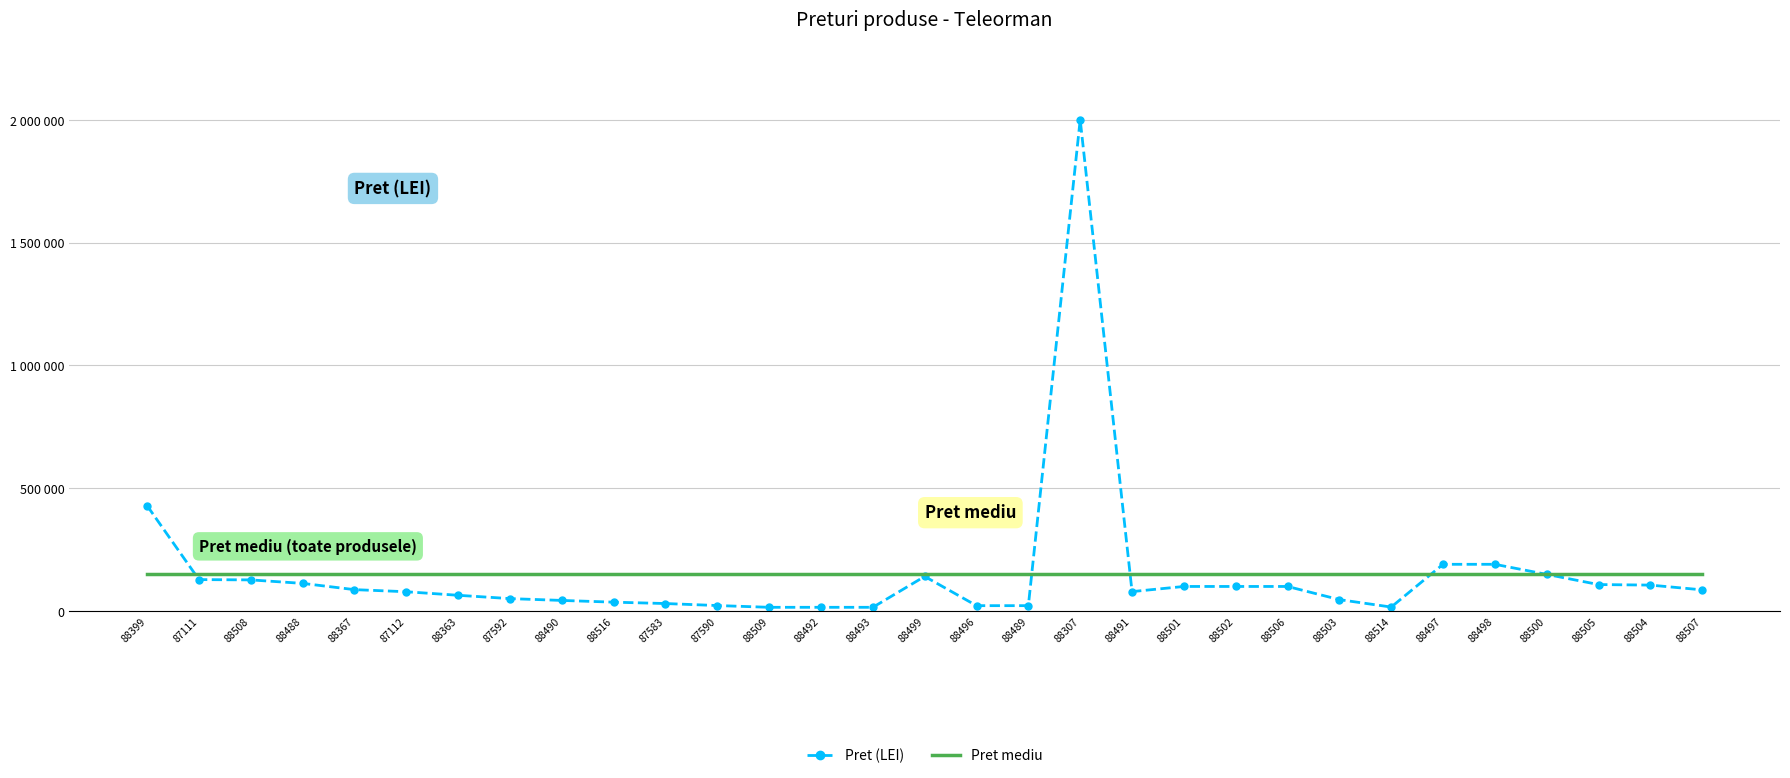

What are all the series names shown in the legend?

Pret (LEI), Pret mediu